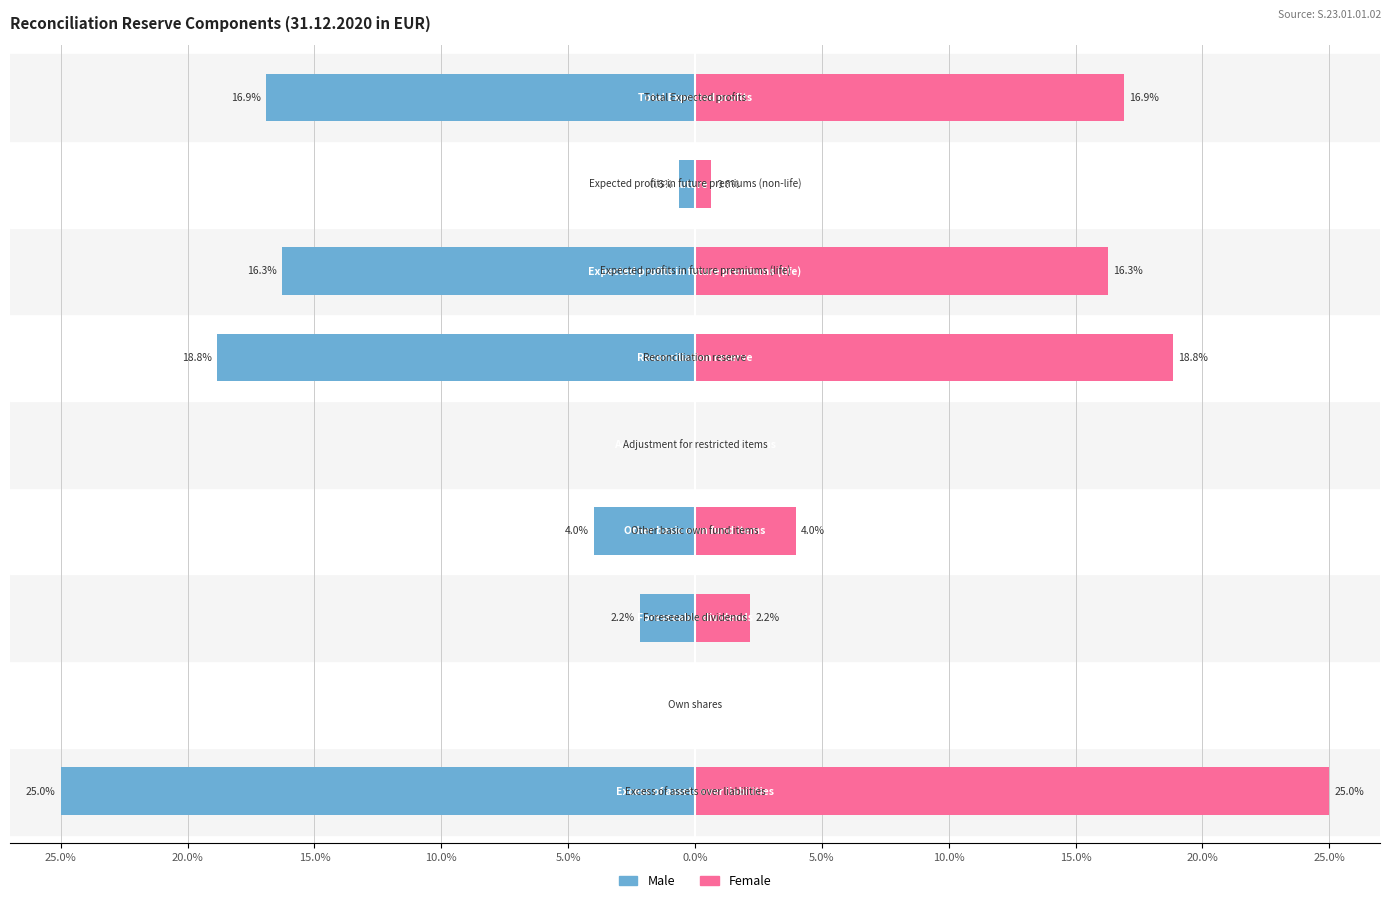

Which series has the largest total across all categories?

Female